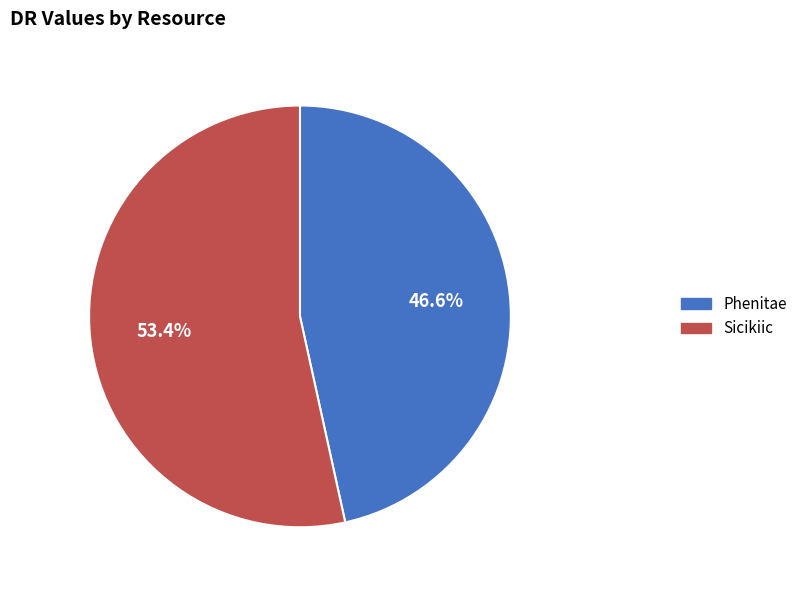

To the nearest percent, what is the difference between the Sicikiic and Phenitae slice percentages?

7%